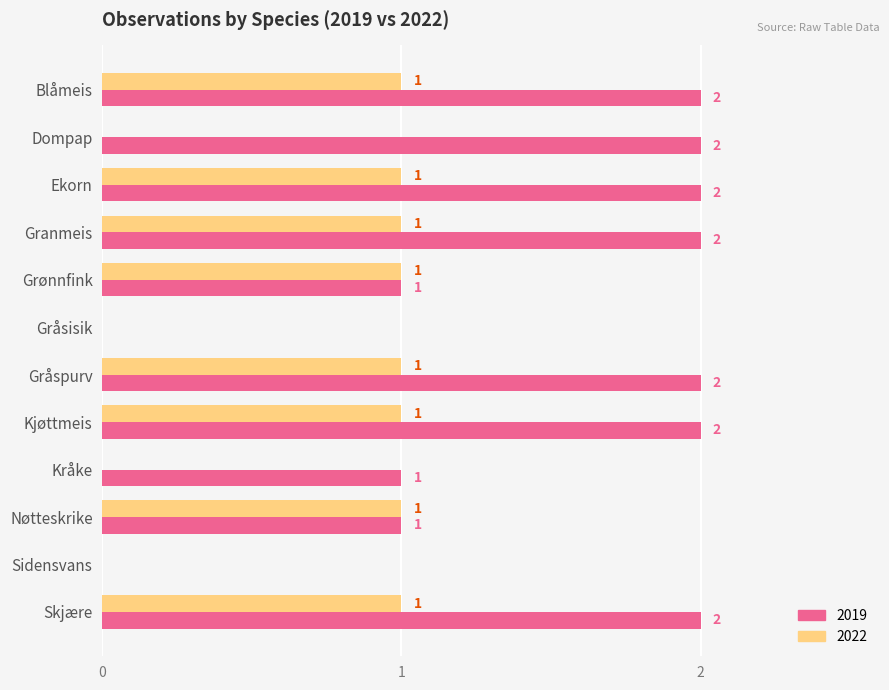

True or false: 2022 has a value of 0 at Sidensvans.

True